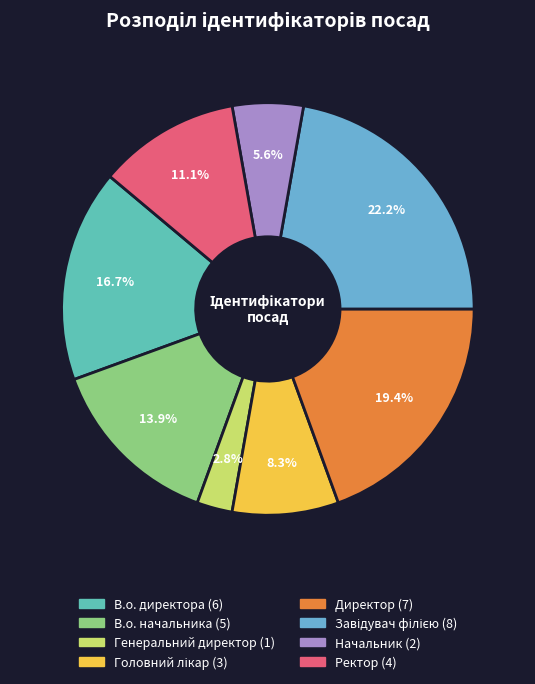

Combined, what portion of the pie is Генеральний директор and В.о. директора?

19.4%